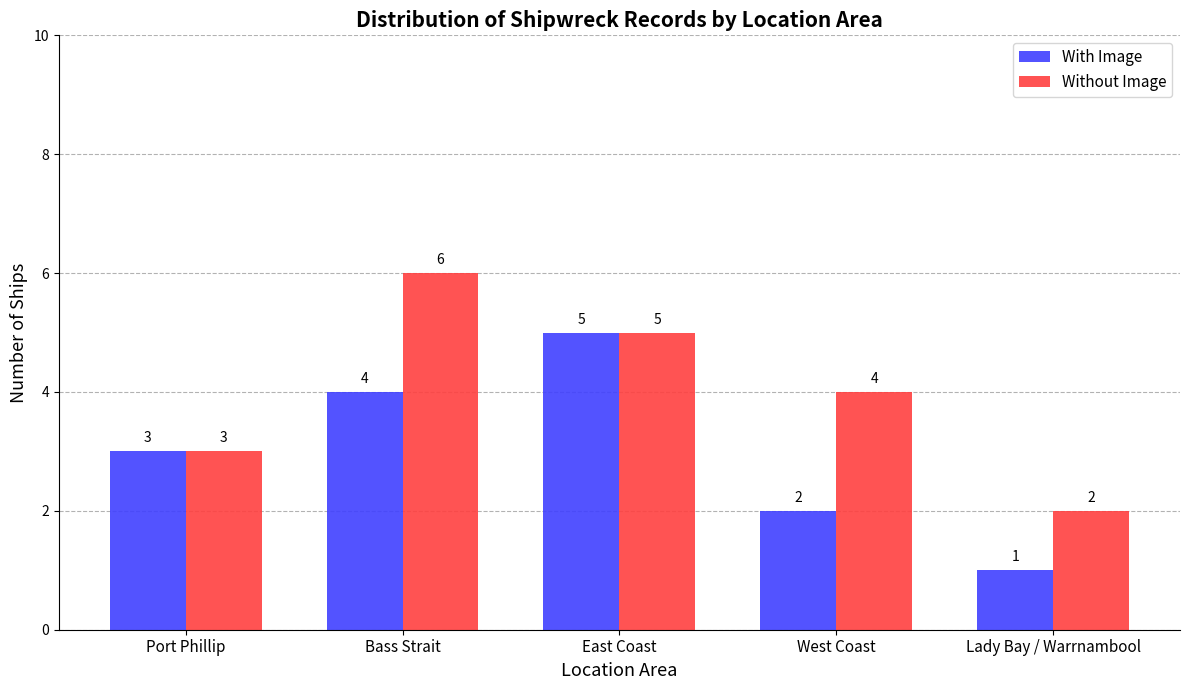

What is the label of the 3rd bar from the right?

East Coast